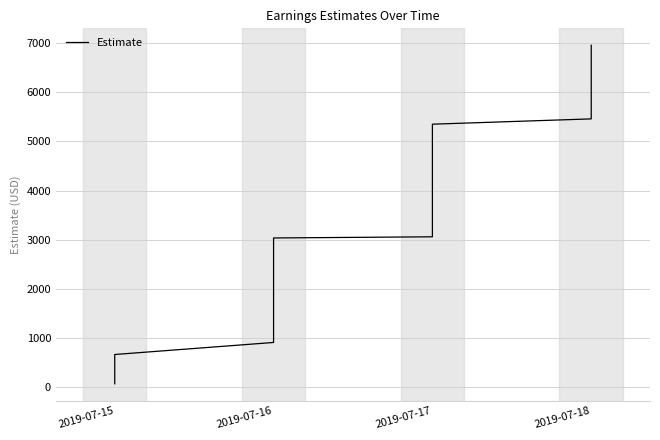

How many data points are above 3612?

20